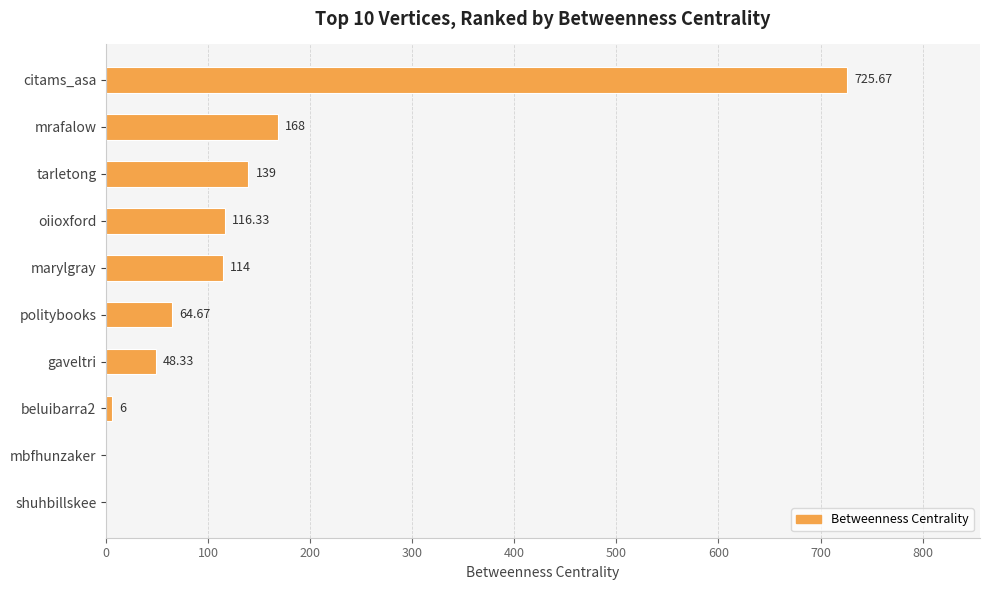

Between beluibarra2 and oiioxford, which is larger?

oiioxford